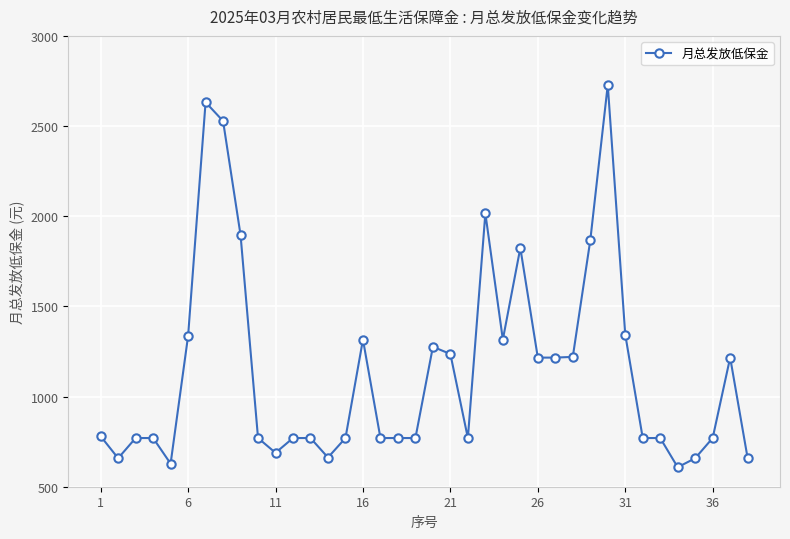

What is the greatest value displayed?

2728